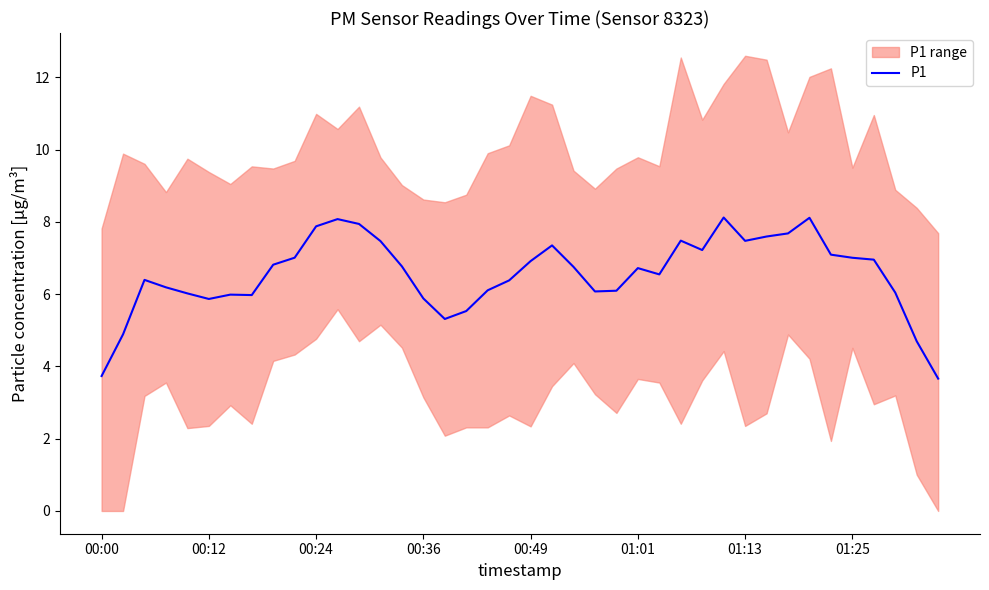

What is the sum of the values at 23 and 33?

14.2